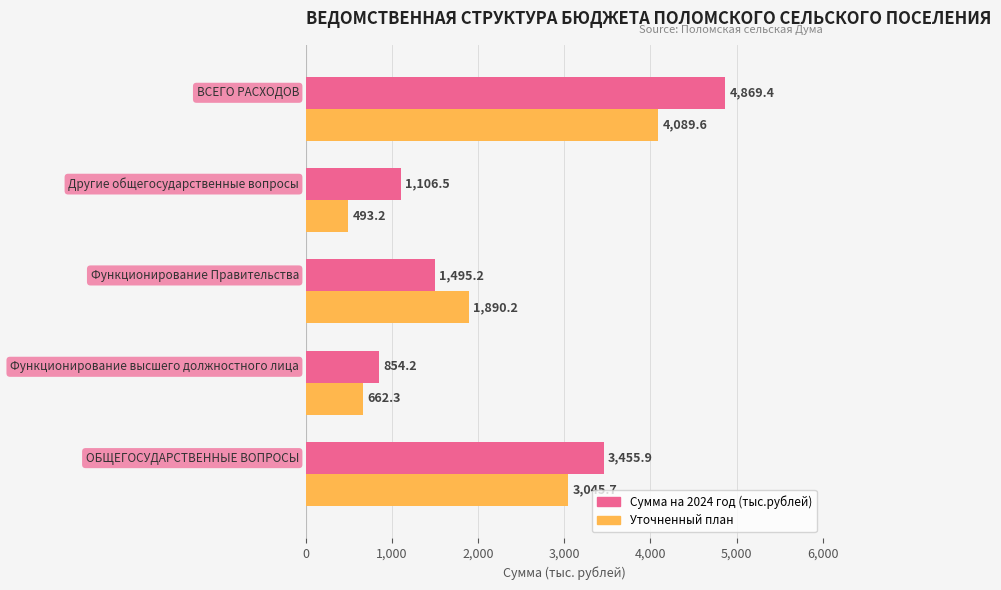

Which series has the widest spread of values?

Сумма на 2024 год (тыс.рублей)